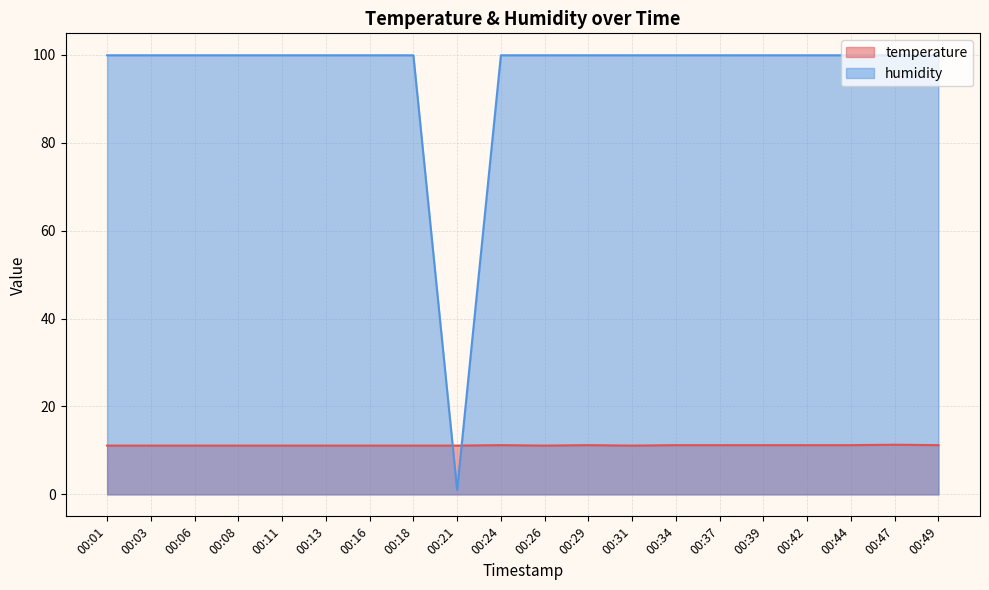

What is the total value across all series at 00:34?

111.1